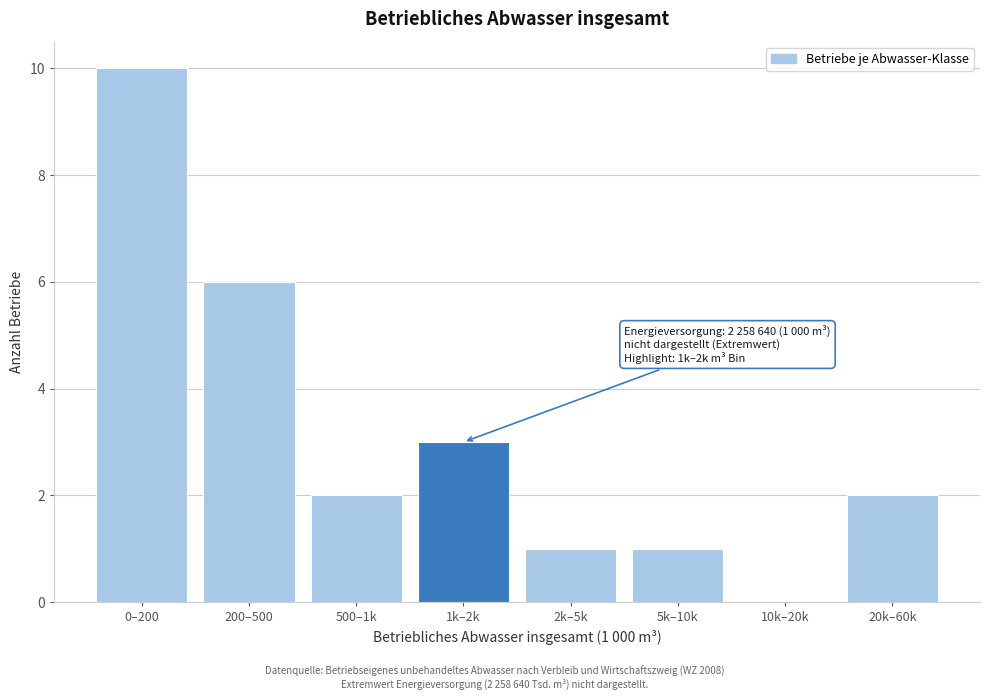

Reading left to right, extract all data points from this chart.

0–200=10	200–500=6	500–1k=2	1k–2k=3	2k–5k=1	5k–10k=1	10k–20k=0	20k–60k=2